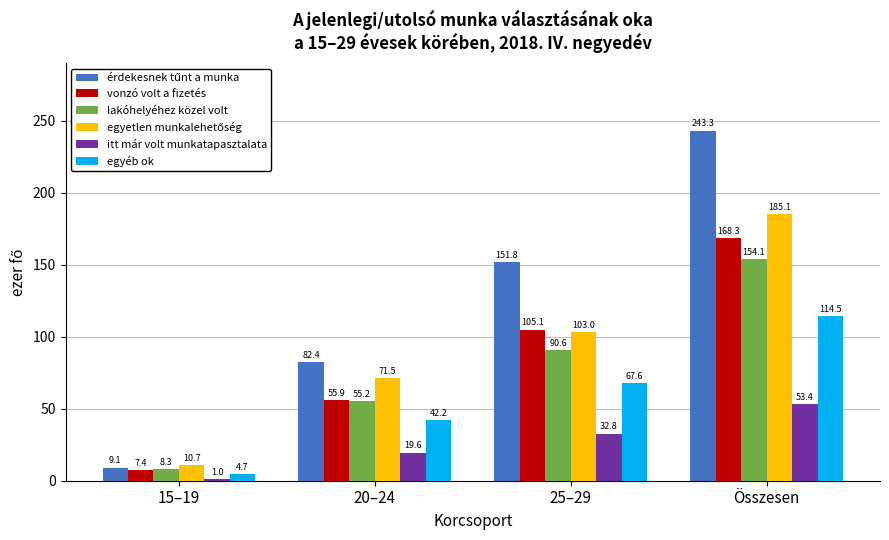

What position from the right is 25–29?

2